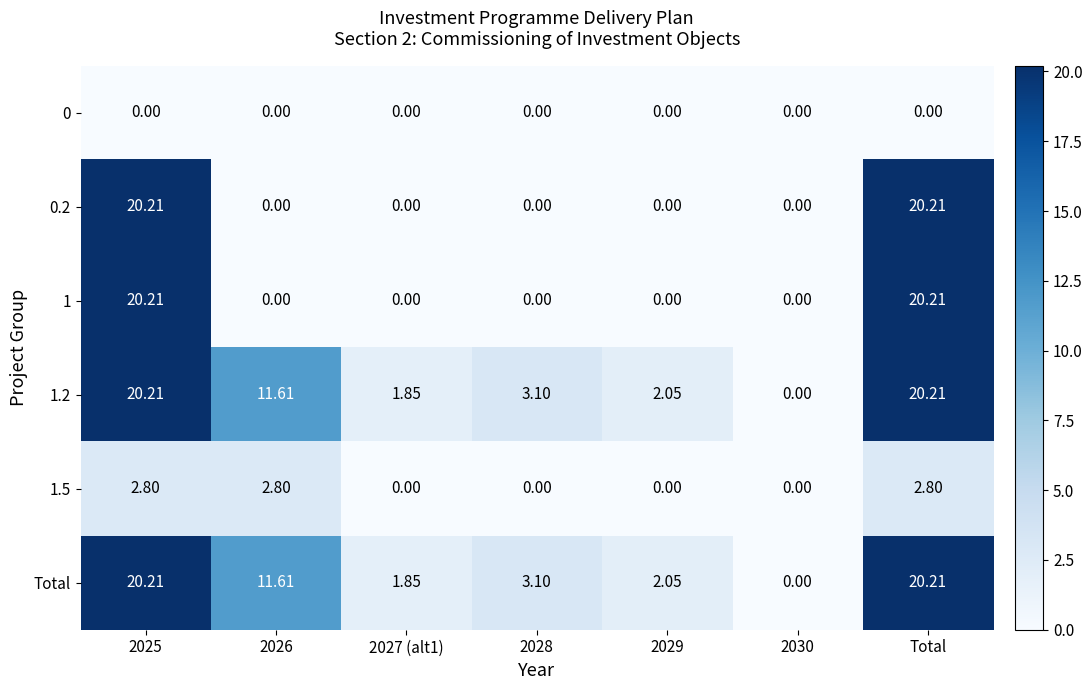

Is the value of 1.2 at 2029 greater than the value of 1 at 2025?

No